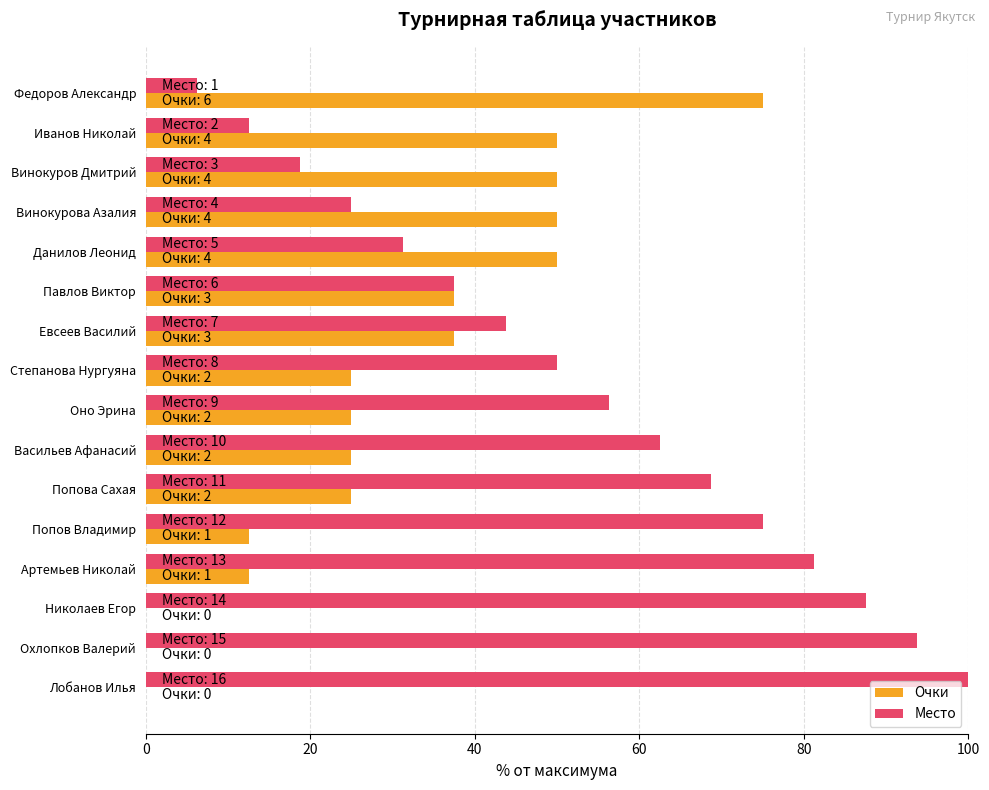

True or false: Очки has a value of 65.0 at Данилов Леонид.

False